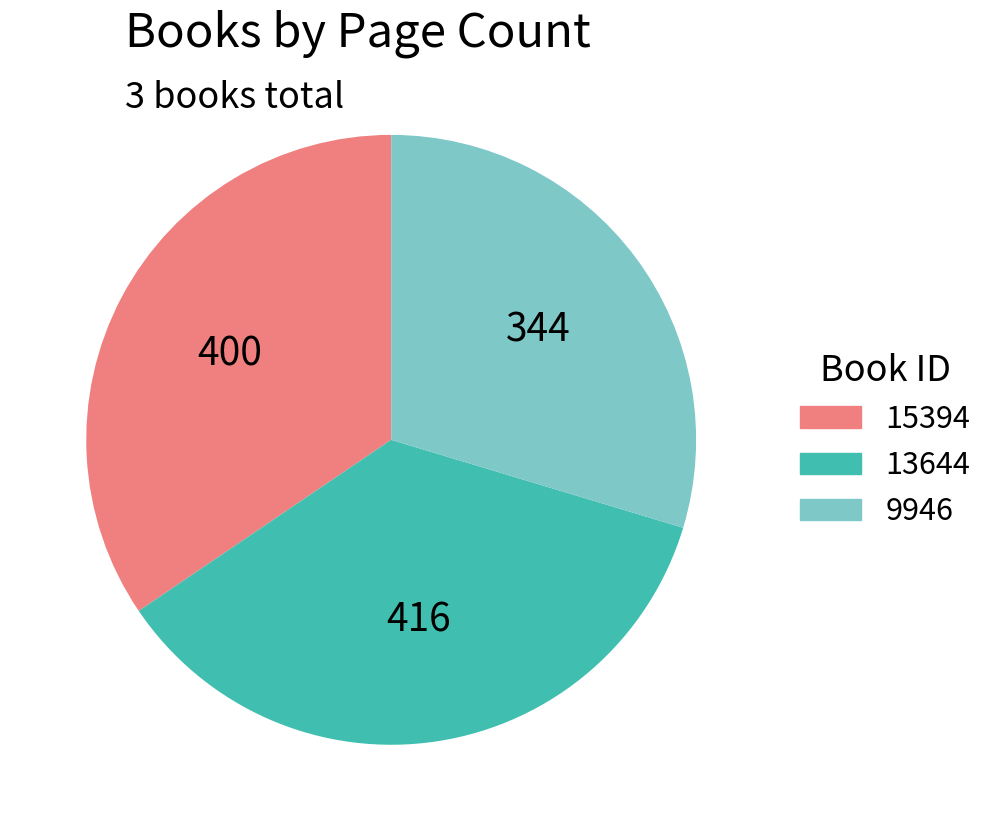

True or false: 9946 accounts for 21% of the total.

False